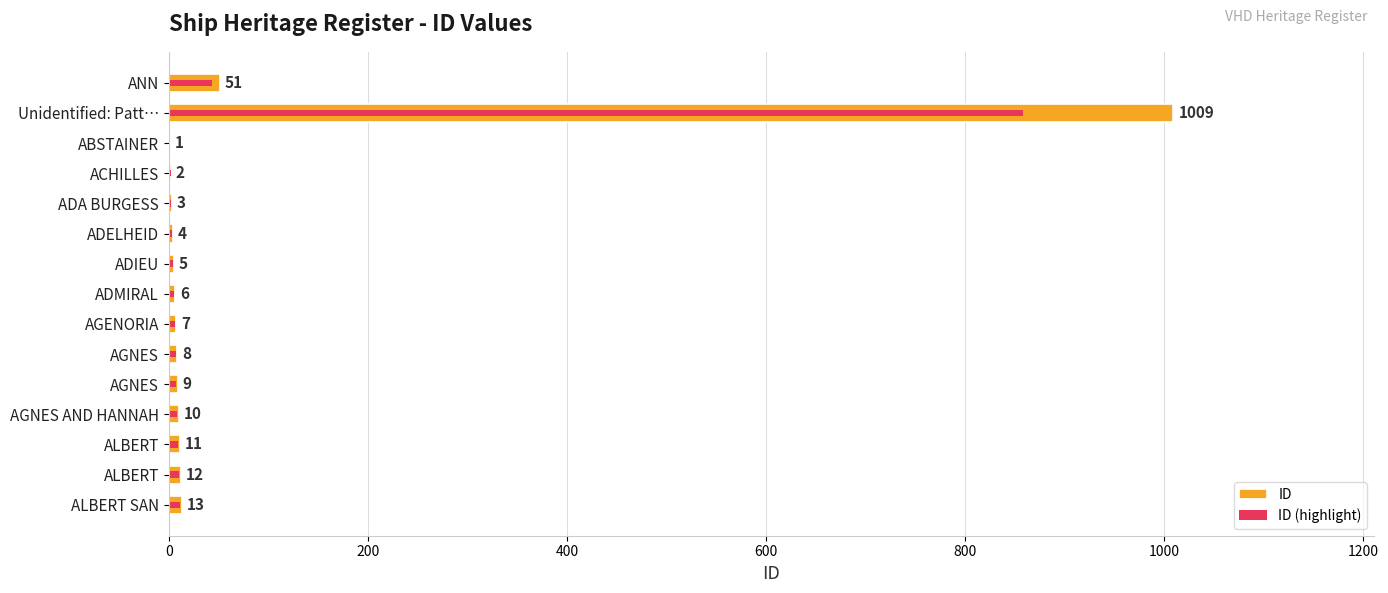

What is the greatest value displayed?

1009.0